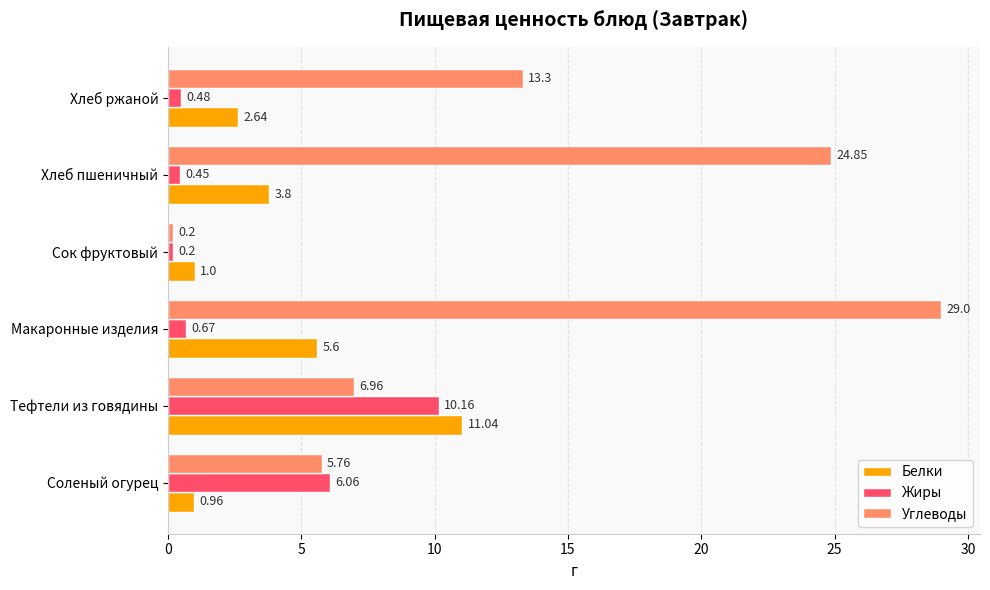

Which label corresponds to the largest value in the chart?

Макаронные изделия